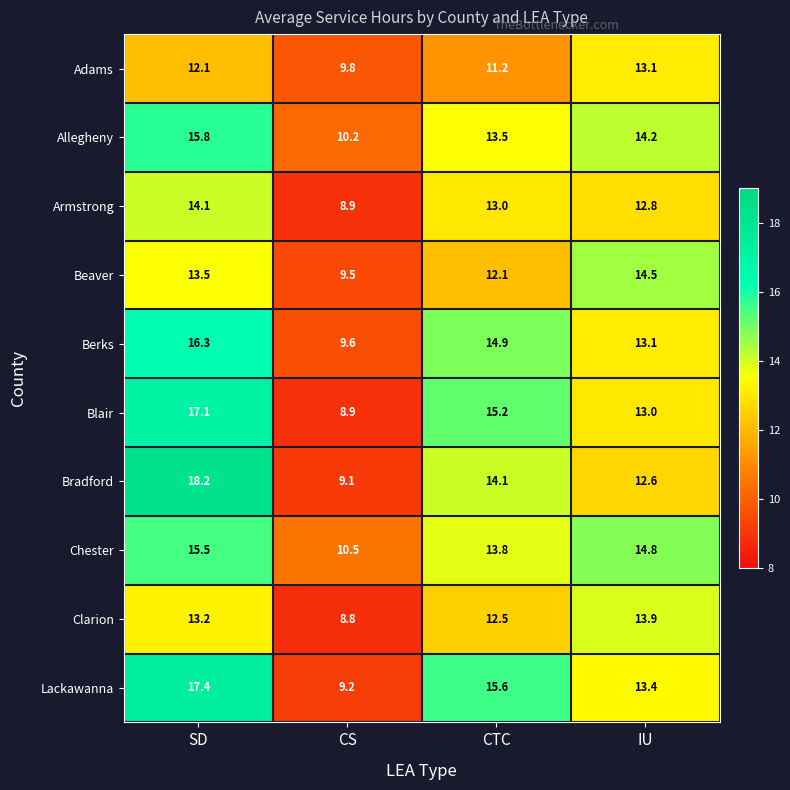

At which category is the sum across all series the highest?

SD